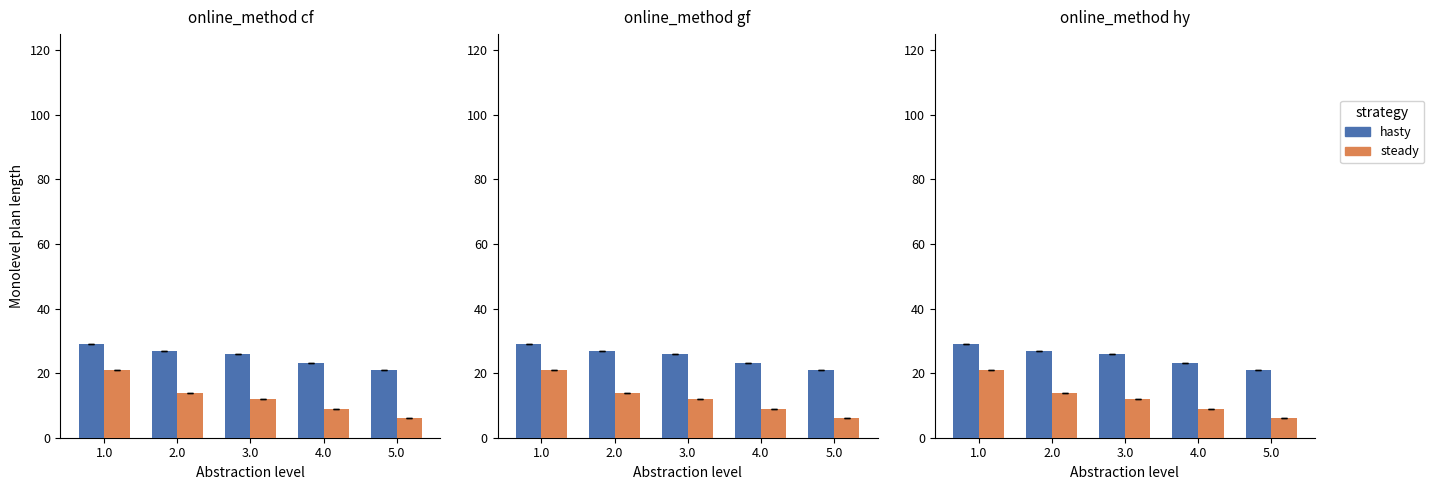

At how many categories does at least one series exceed 12?

5